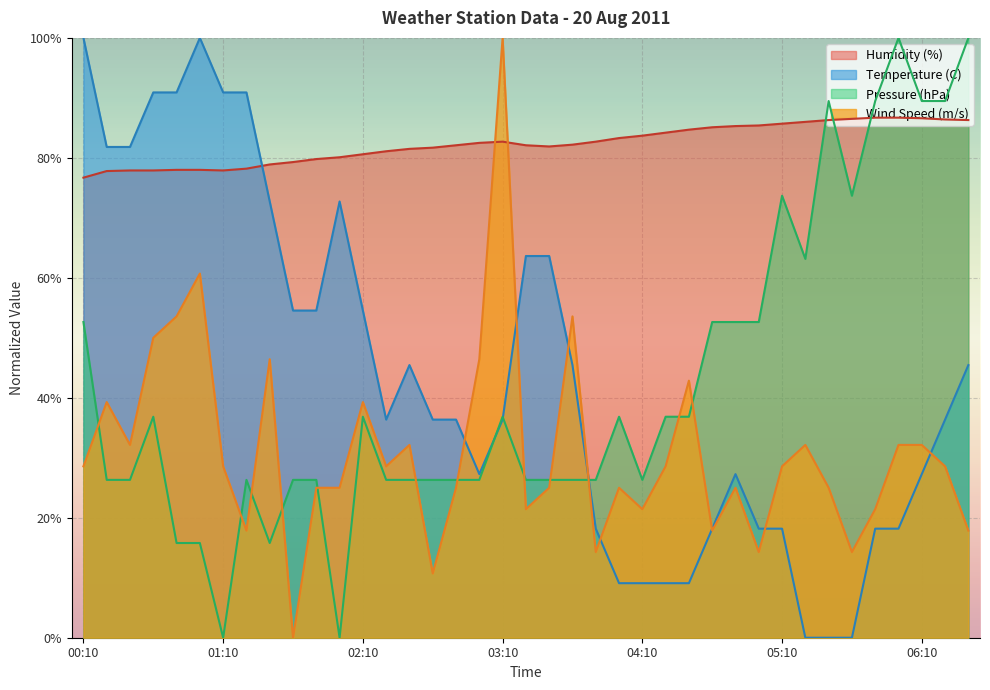

What is the sum of all Temperature (C) values?

1709.1